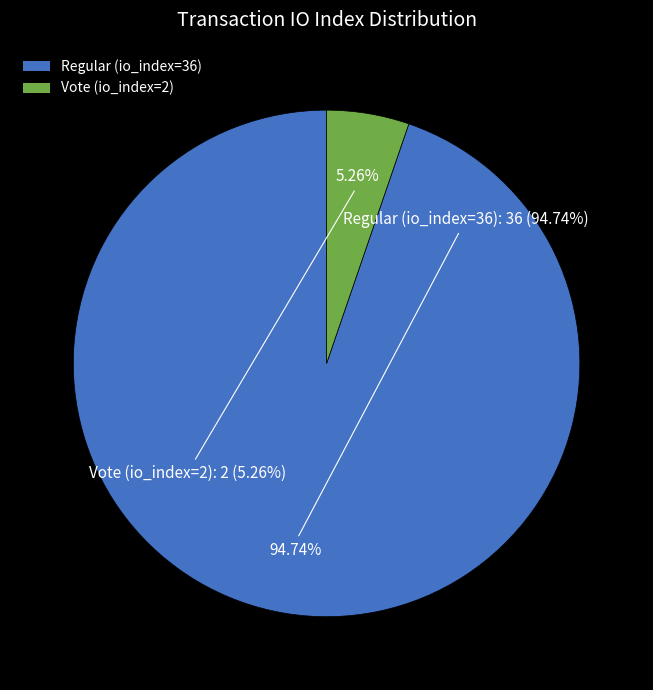

What is the change in value from Regular (io_index=36) to Vote (io_index=2)?

-34